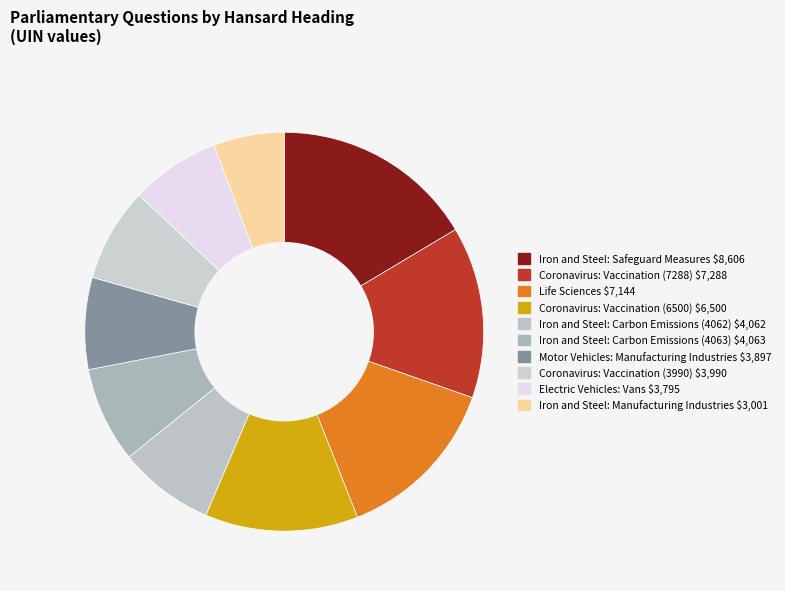

Count the number of slices in the pie.

10